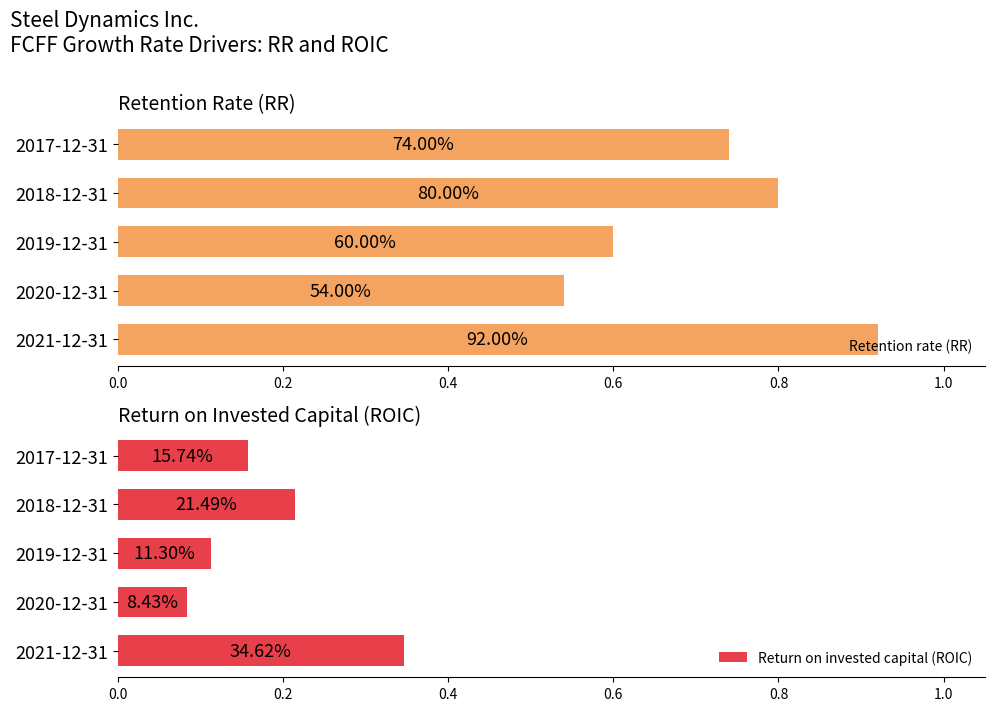

How many bars are there in total?

10